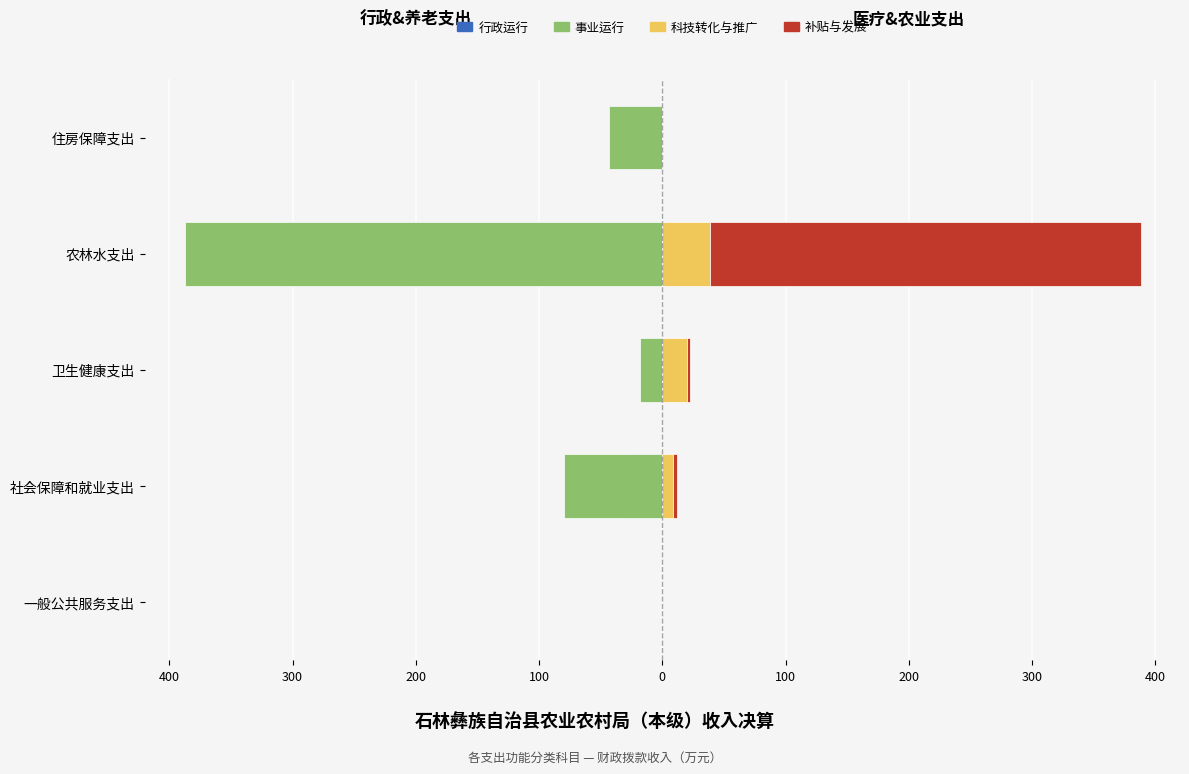

What is the value of the 科技转化与推广 bar at the 4th from the left?

38.3